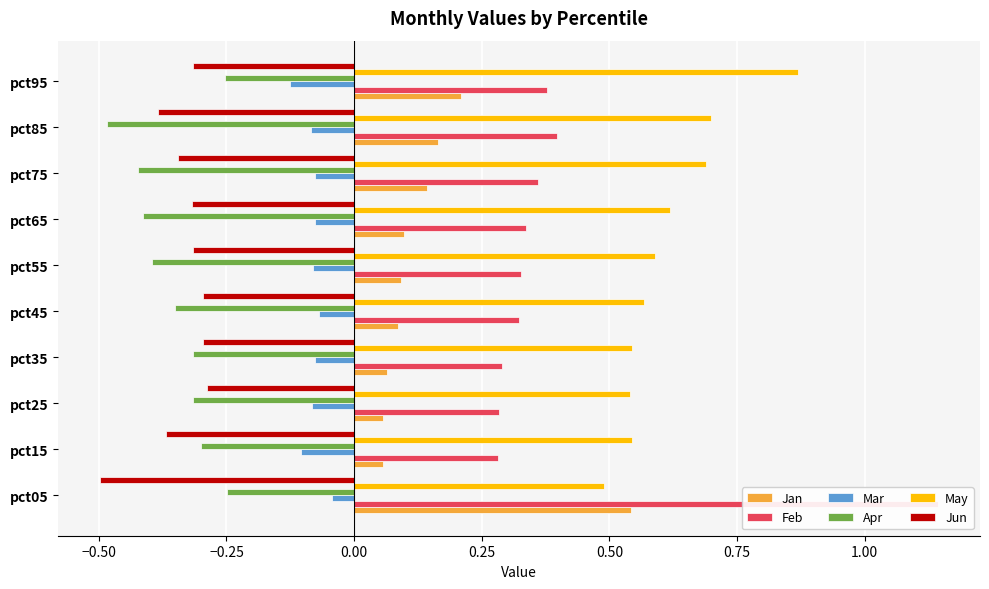

What is the average value of the Apr series?

-0.3